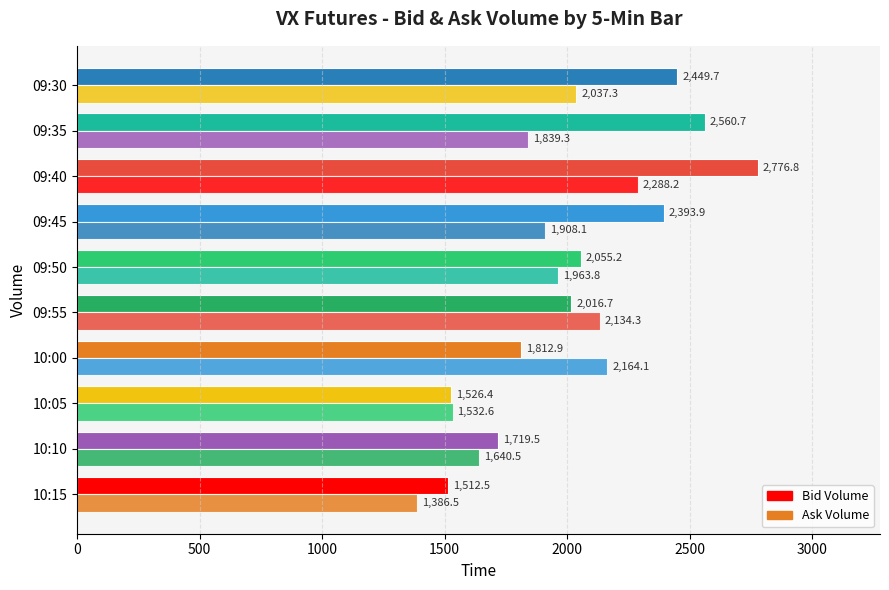

How many data points in Ask Volume are above 1963?

5